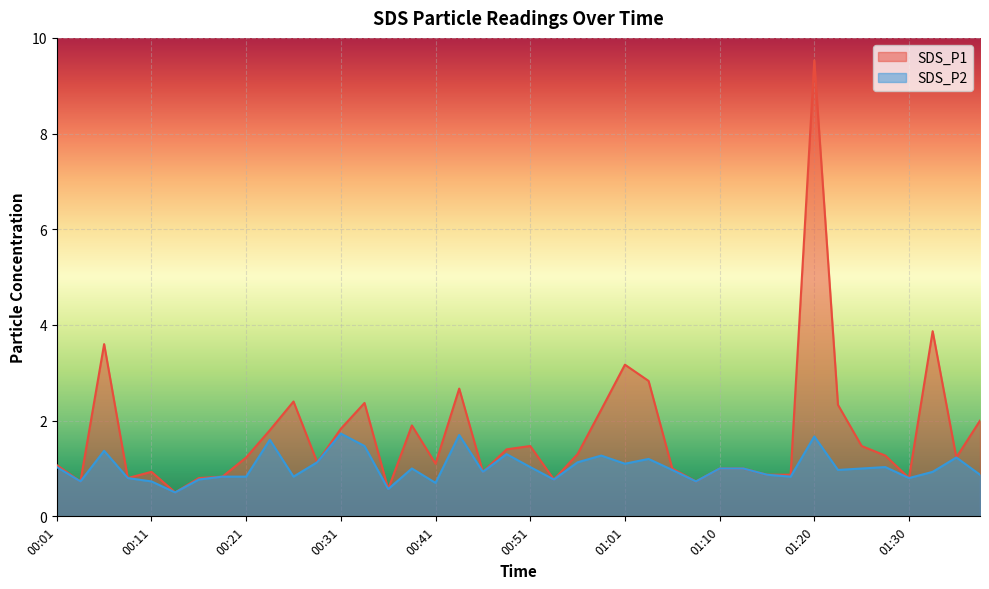

What value does the SDS_P1 series have at 00:23?

1.8